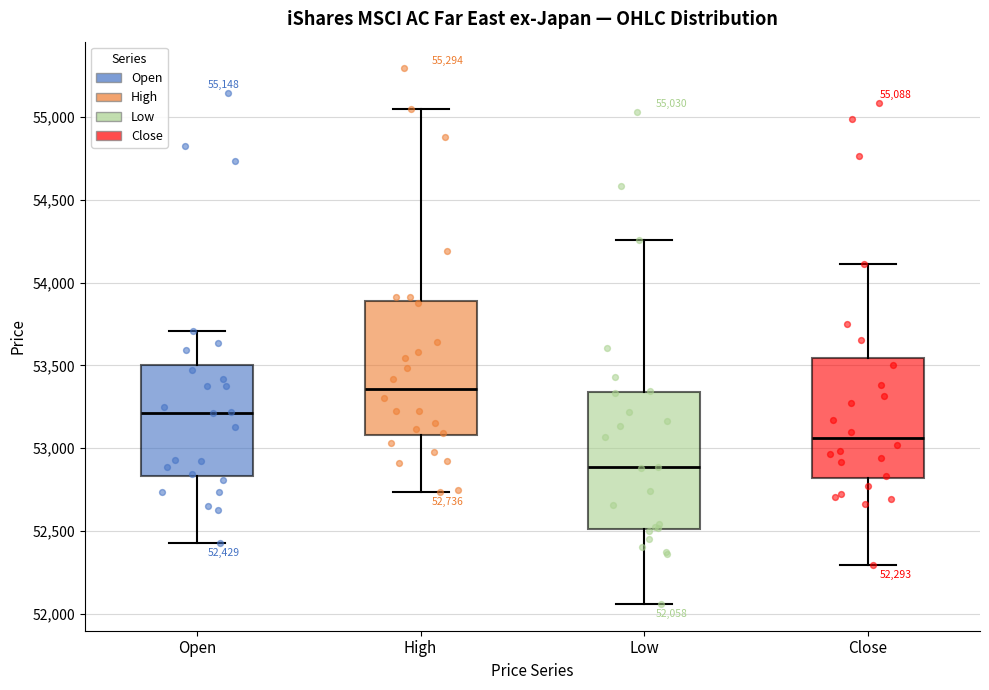

Which box's median line is the highest?

High